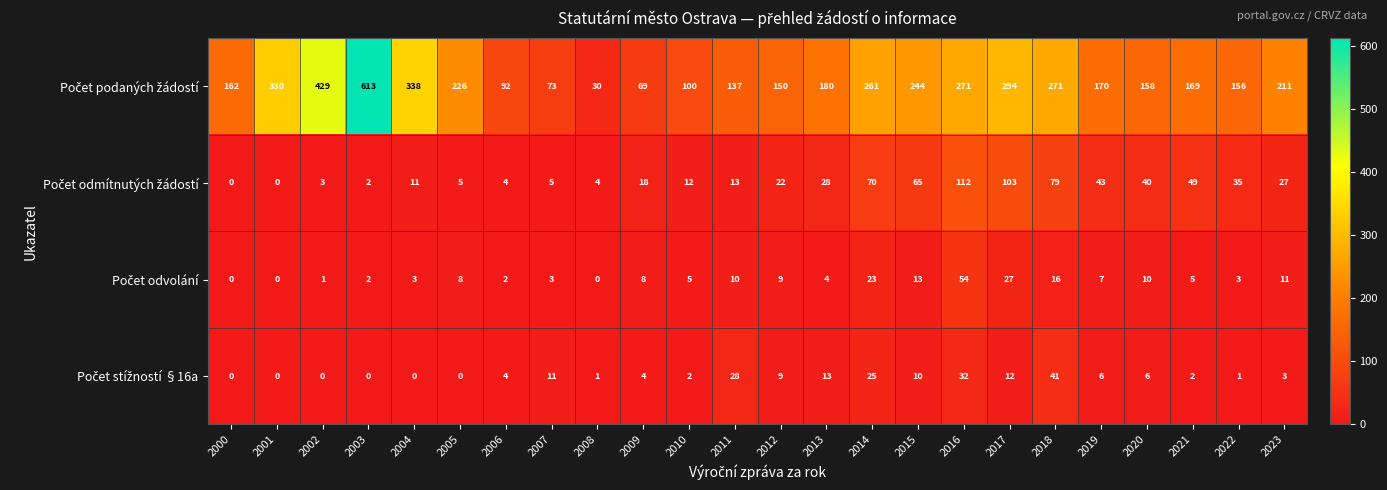

What is the spread (max minus min) of values at 2015?

234